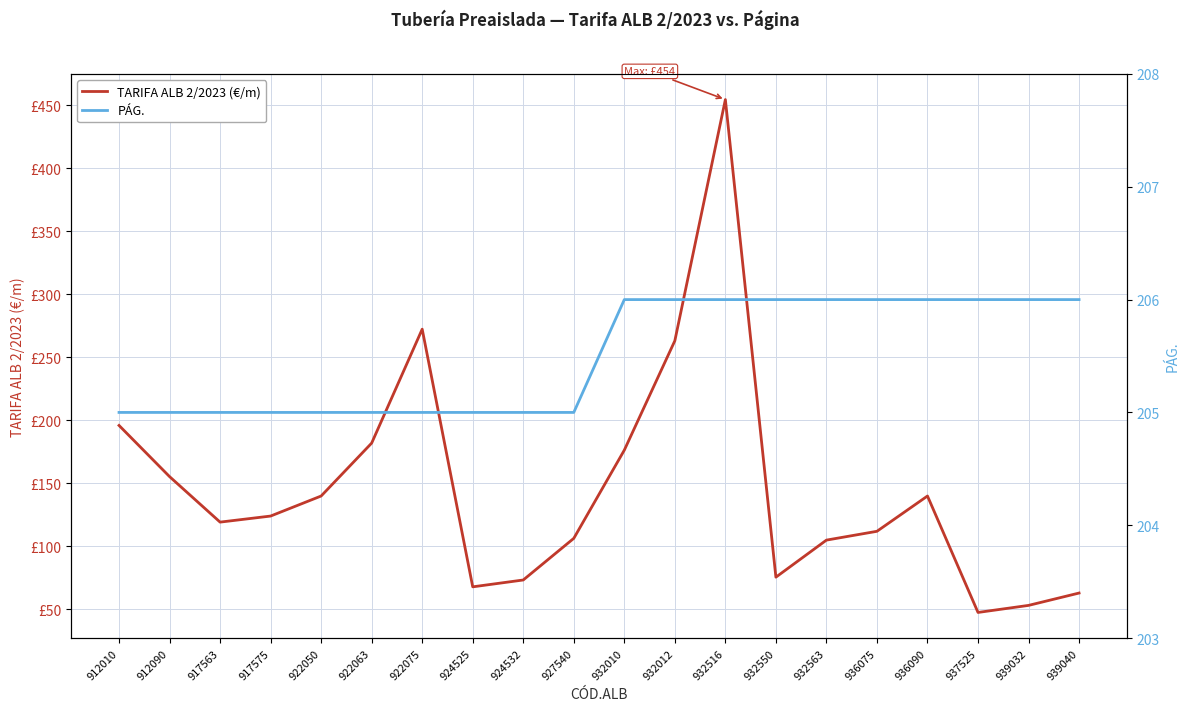

The value of TARIFA ALB 2/2023 (€/m) at 932563 is 146.6. True or false?

False